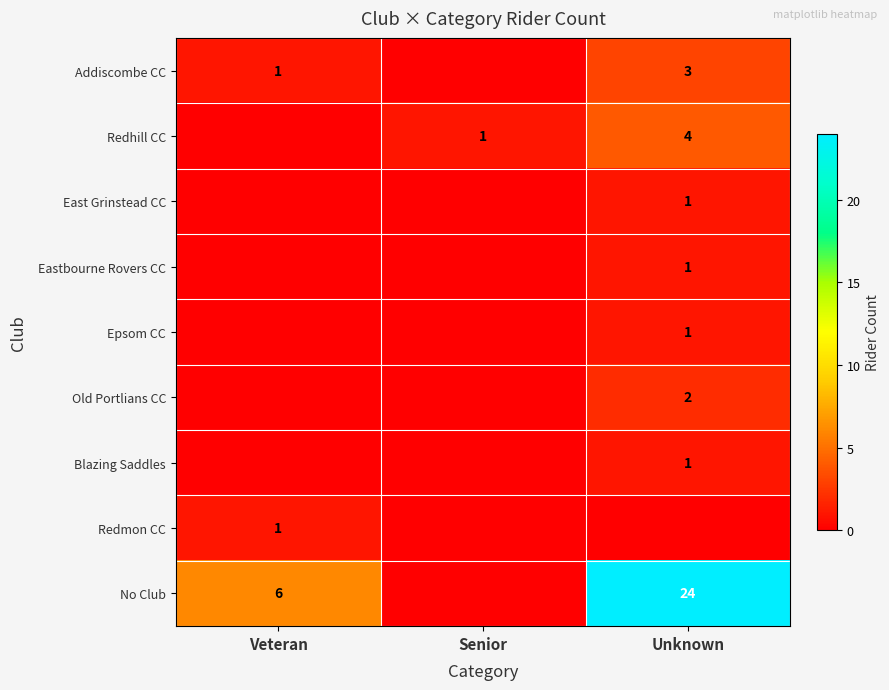

At how many categories does at least one series exceed 4?

2